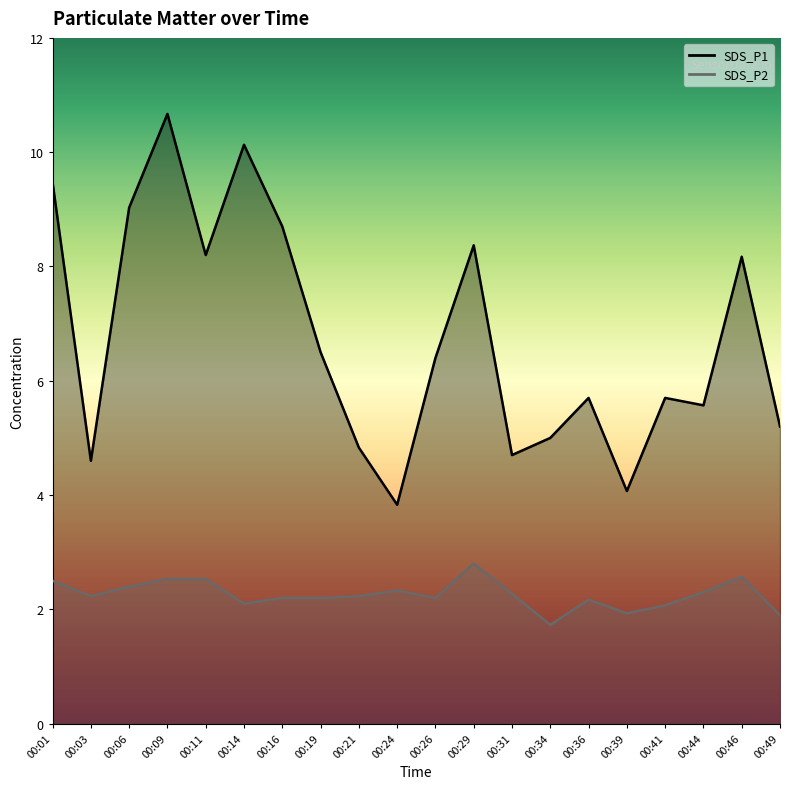

How many data points does each series have?

20